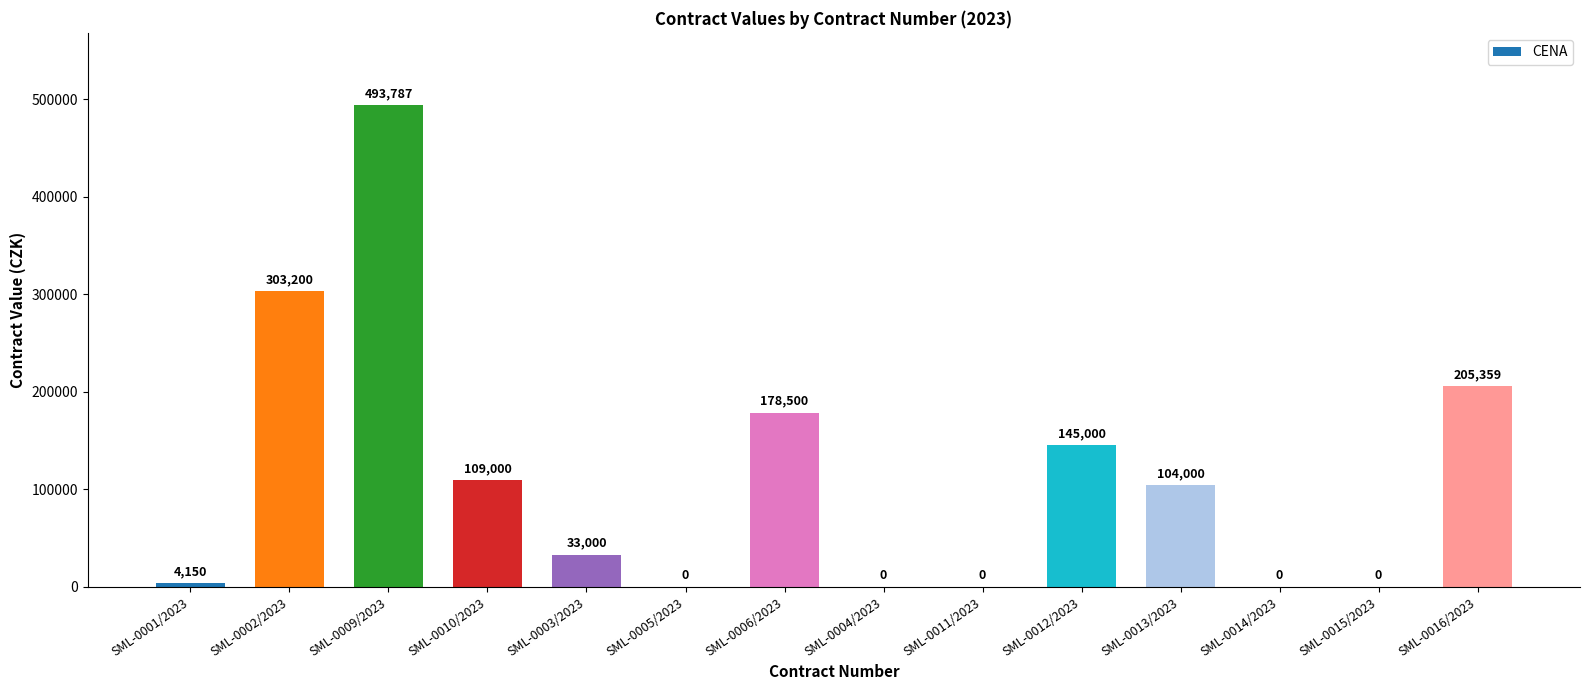

What is the sum of all values?

1575996.5